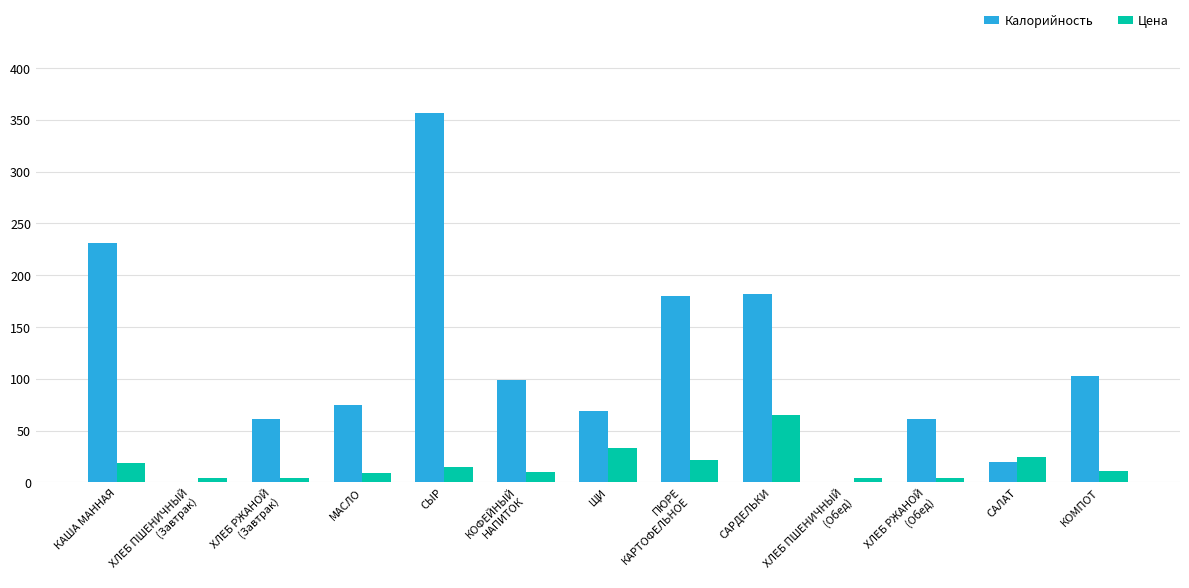

The Калорийность series shows 613.0 at СЫР. True or false?

False